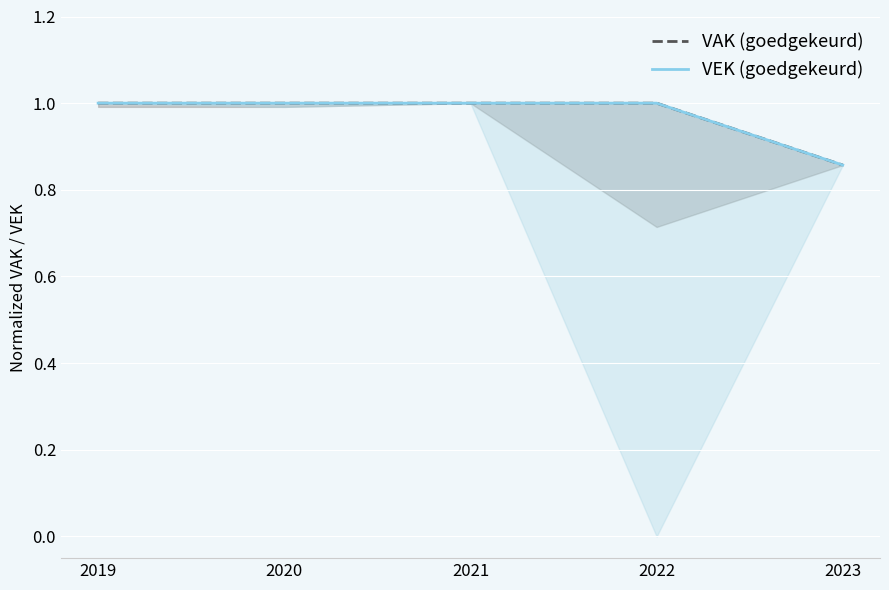

What is the sum of all VEK (goedgekeurd) values?

4.9